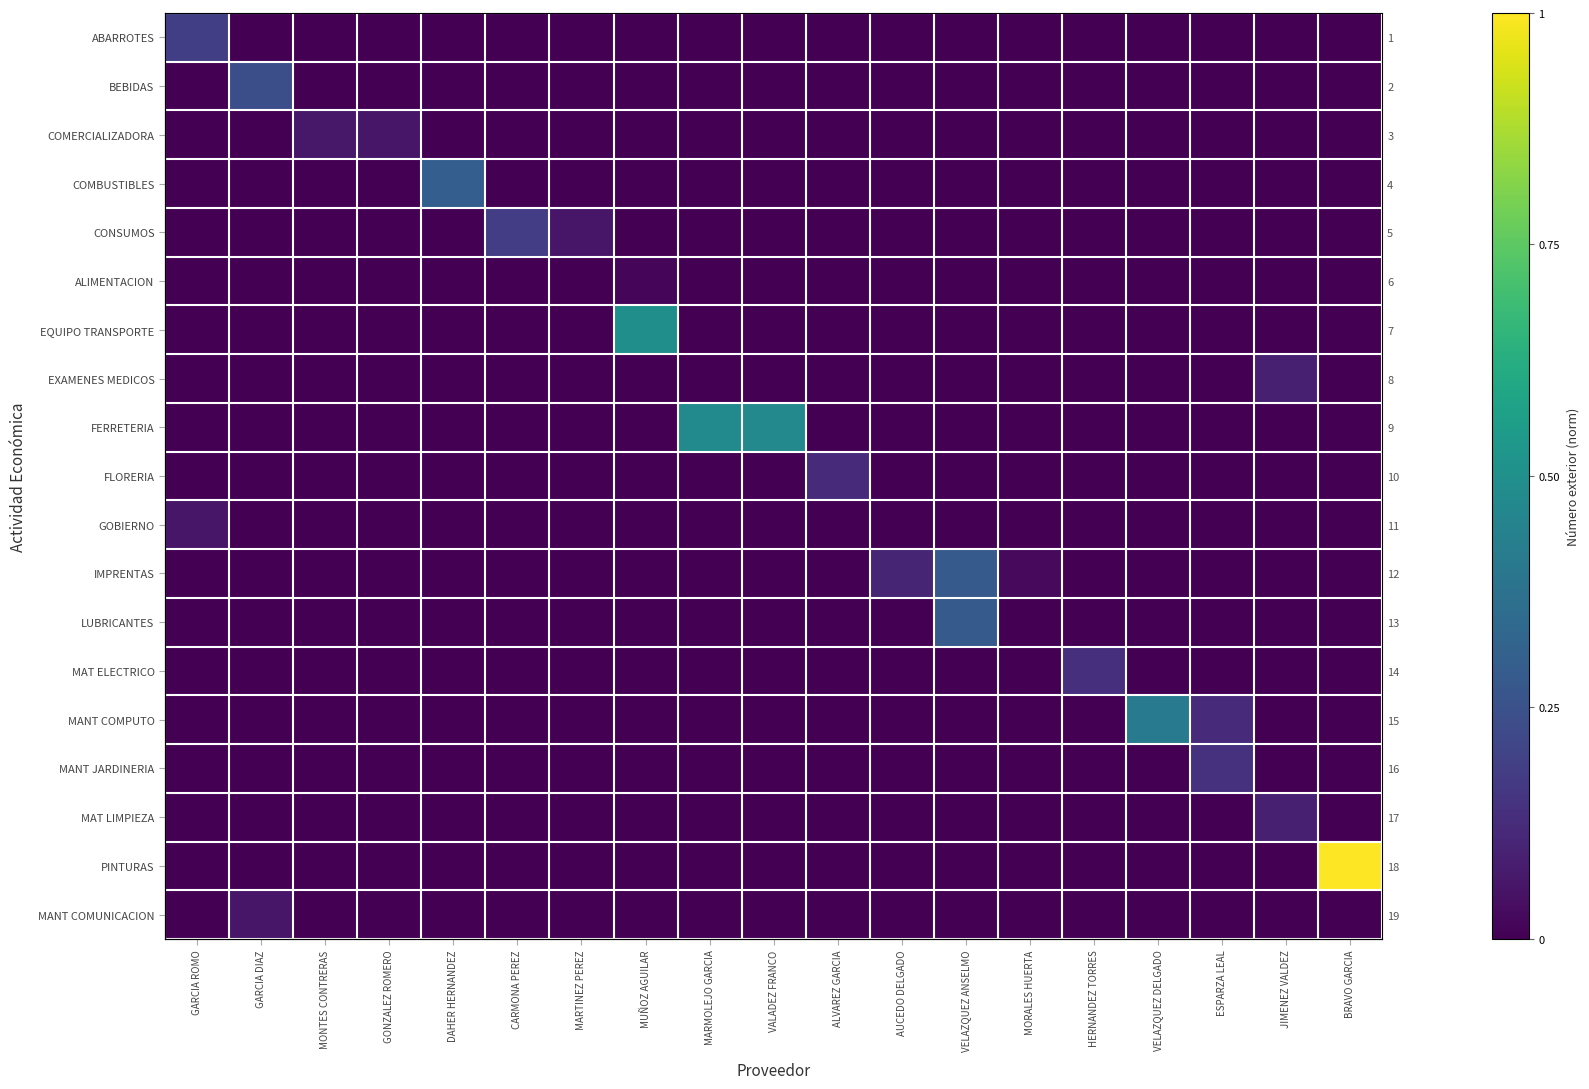

At which label is MANT COMPUTO closest to 0?

GARCIA ROMO